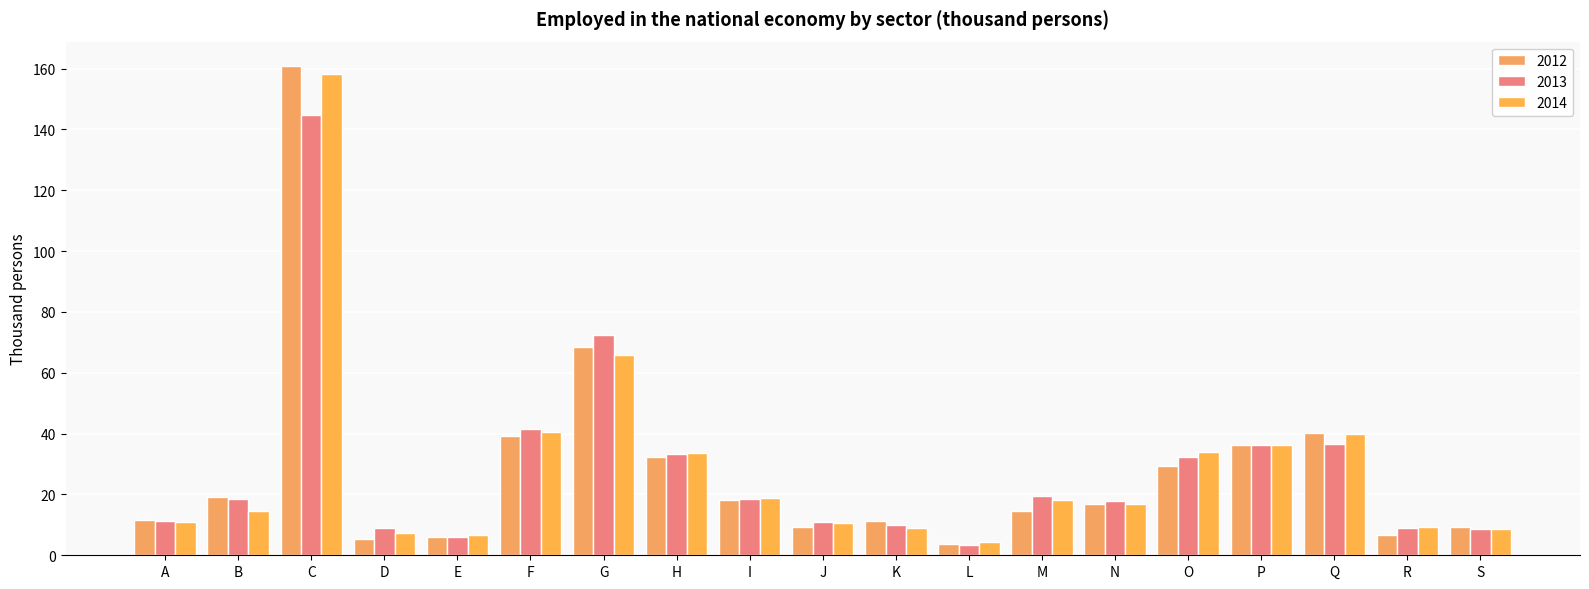

At M, list the series in order from smallest to largest.

2012, 2014, 2013